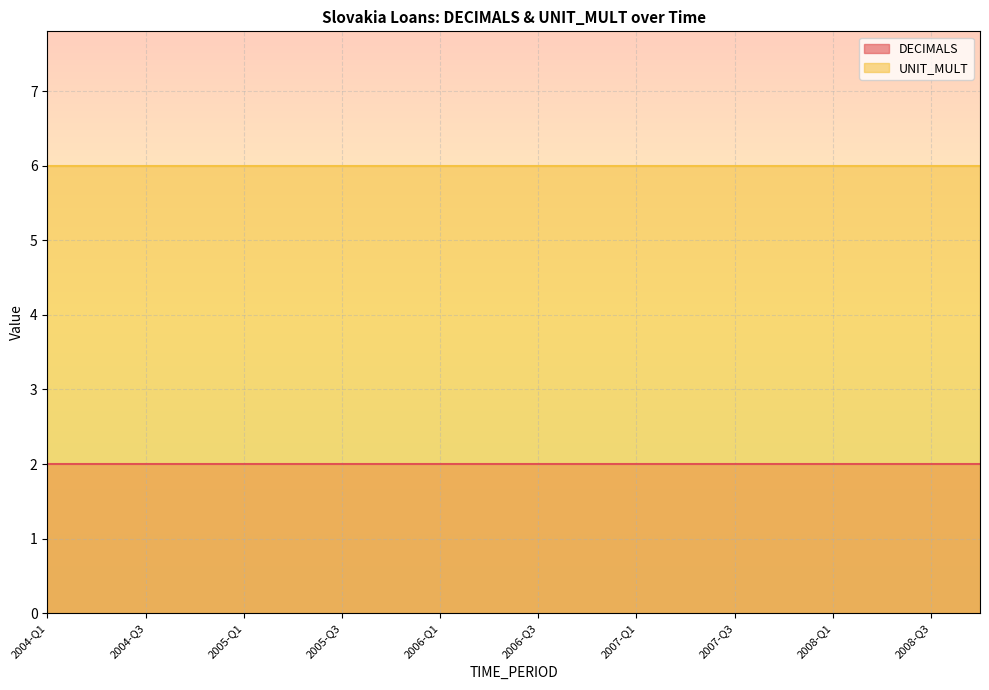

The value of DECIMALS at 2005-Q2 is 3. True or false?

False